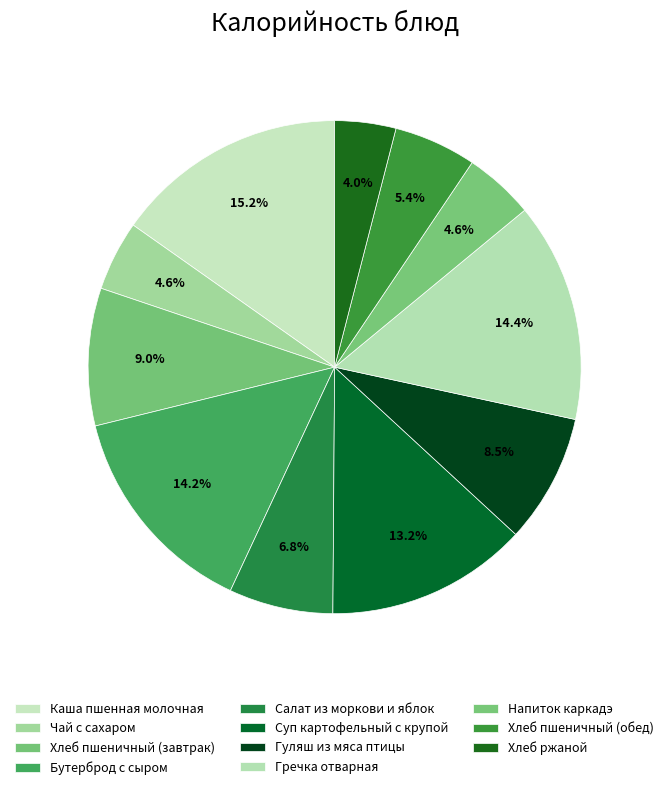

Count the number of slices in the pie.

11